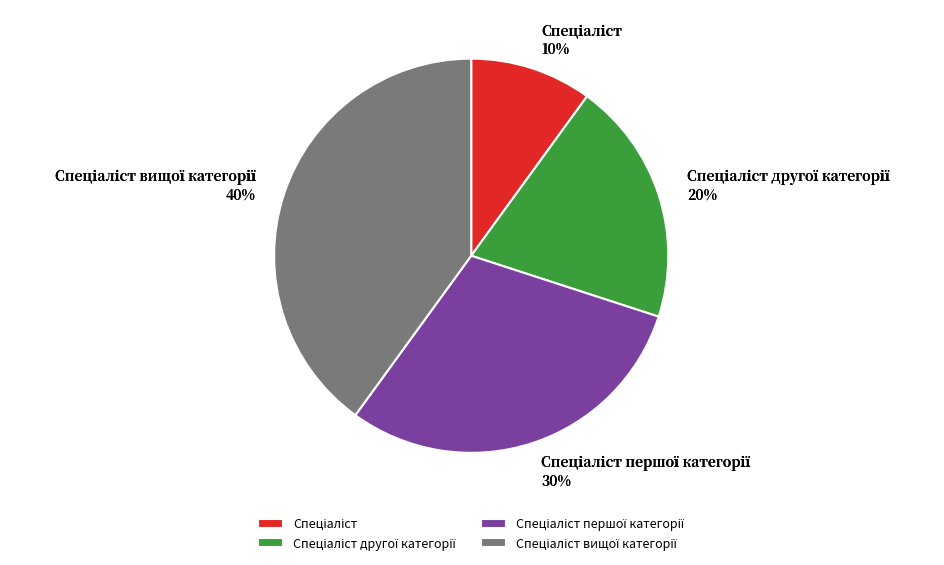

Is there any slice that represents more than half of the pie?

No